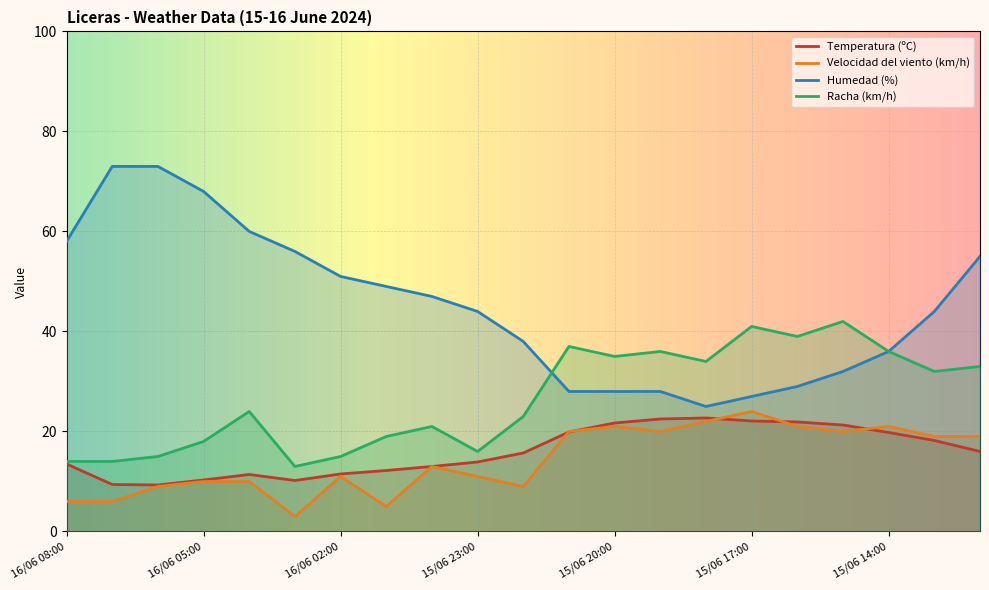

Where does the Racha (km/h) series first go above 24?

15/06 21:00